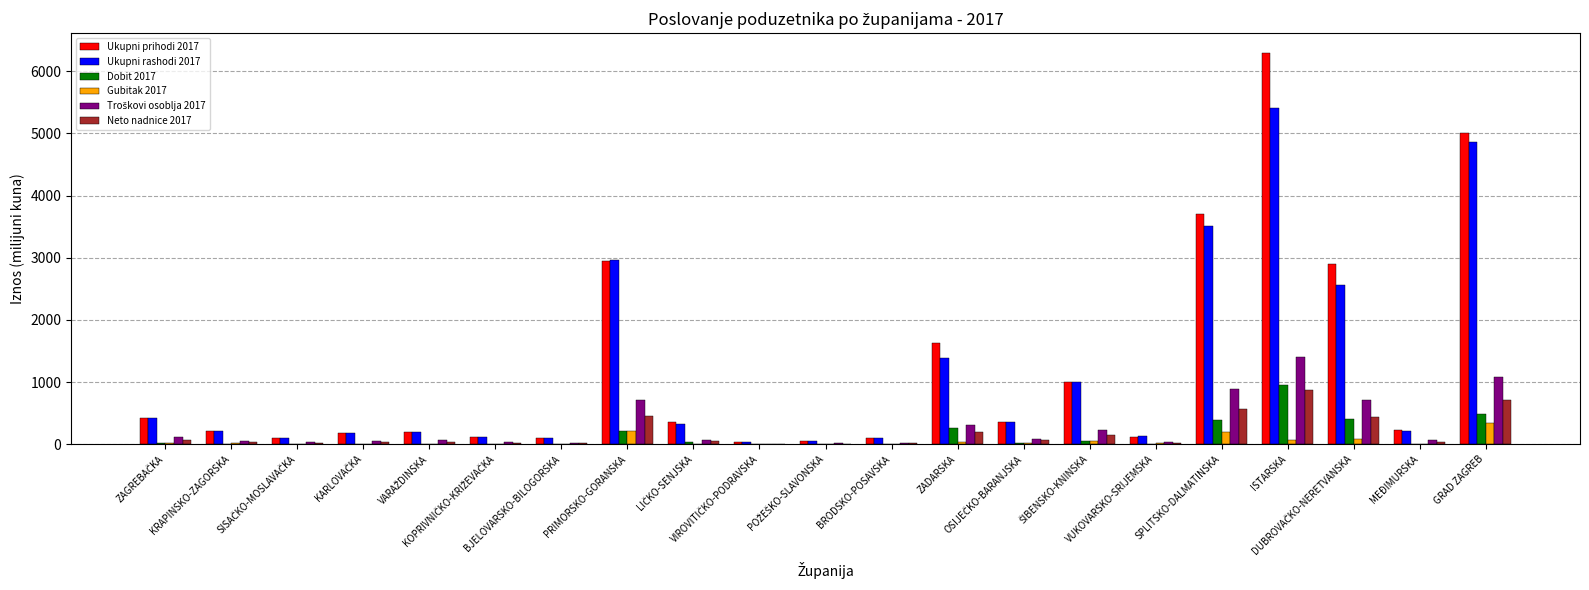

Which category has the highest value across all series?

ISTARSKA